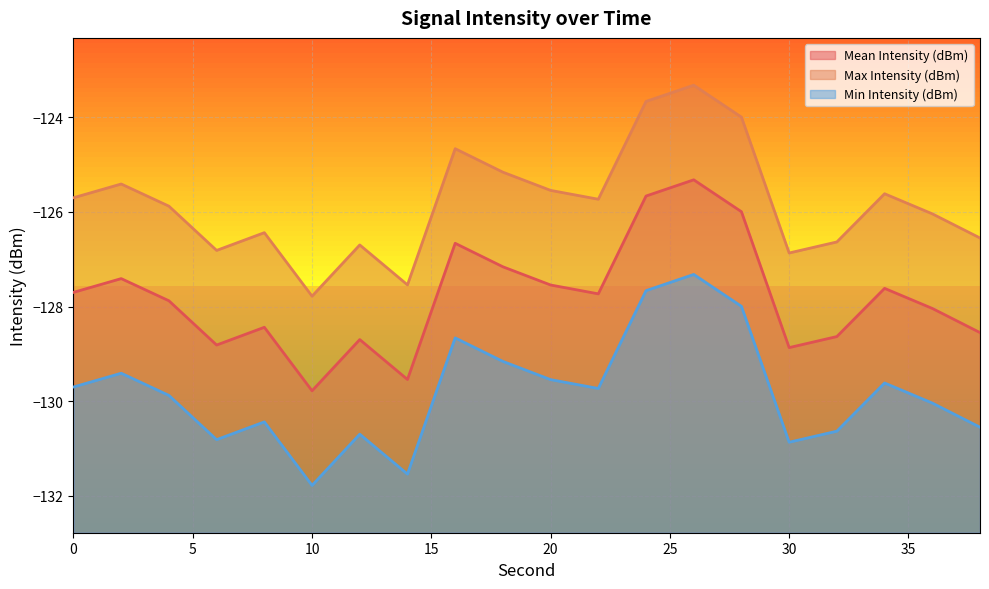

List the labels in order of Max Intensity (dBm) value, largest first.

26, 24, 28, 16, 18, 2, 20, 34, 0, 22, 4, 36, 8, 38, 32, 12, 6, 30, 14, 10